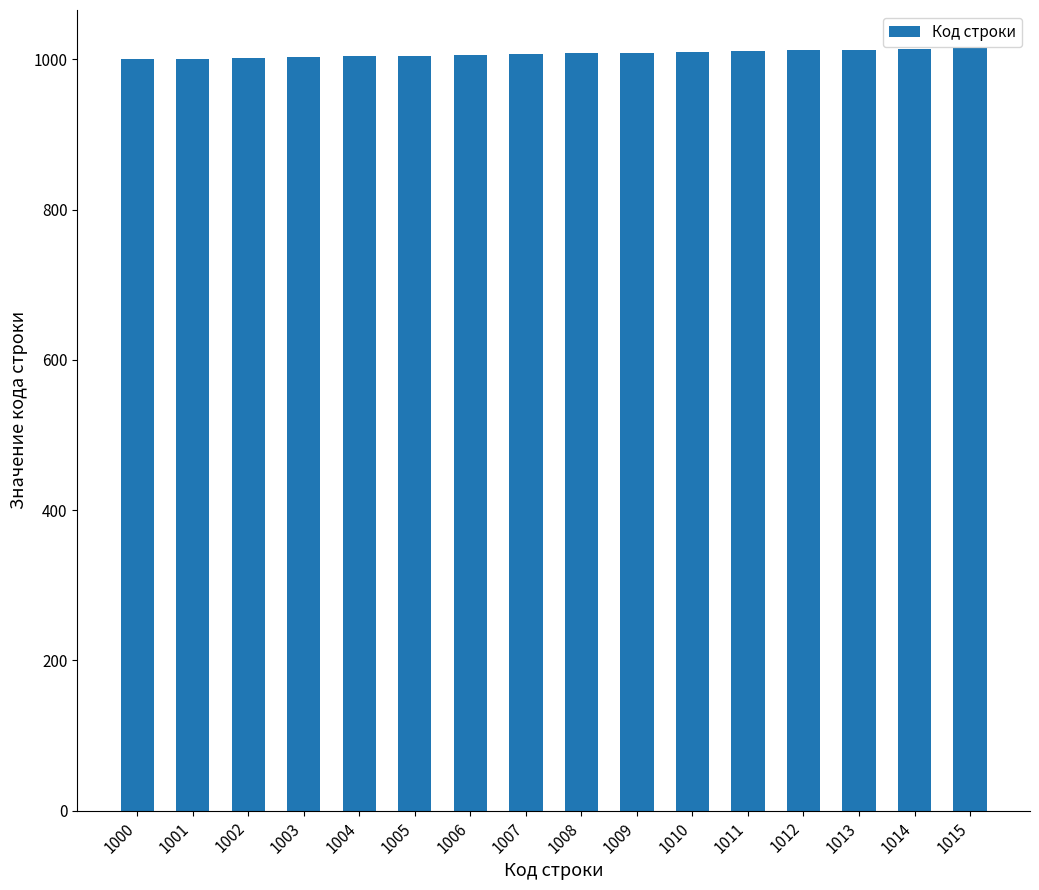

What is the ratio of the value at 1004 to the value at 1006?

1.0